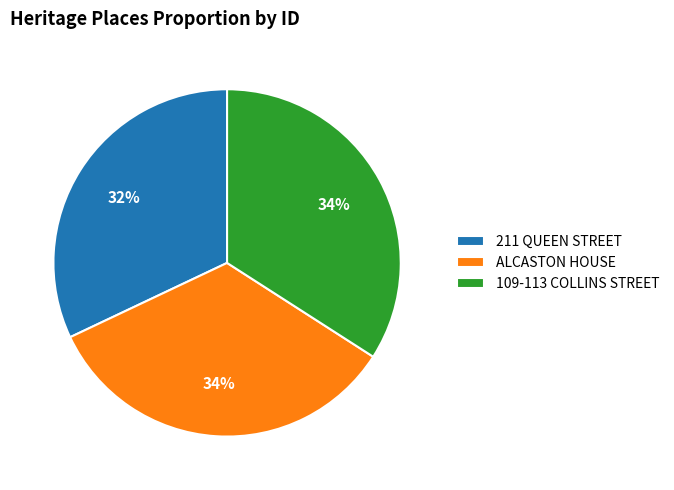

Combined, do 109-113 COLLINS STREET and ALCASTON HOUSE account for over 50%?

Yes